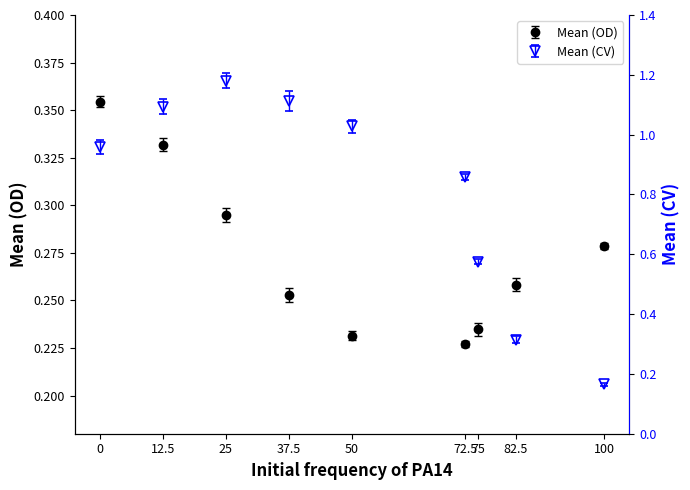

Reading left to right, list all the values displayed in this chart.

Mean (OD): 0.4	0.3	0.3	0.3	0.2	0.2	0.2	0.3	0.3
Mean (CV): 1.0	1.1	1.2	1.1	1.0	0.9	0.6	0.3	0.2